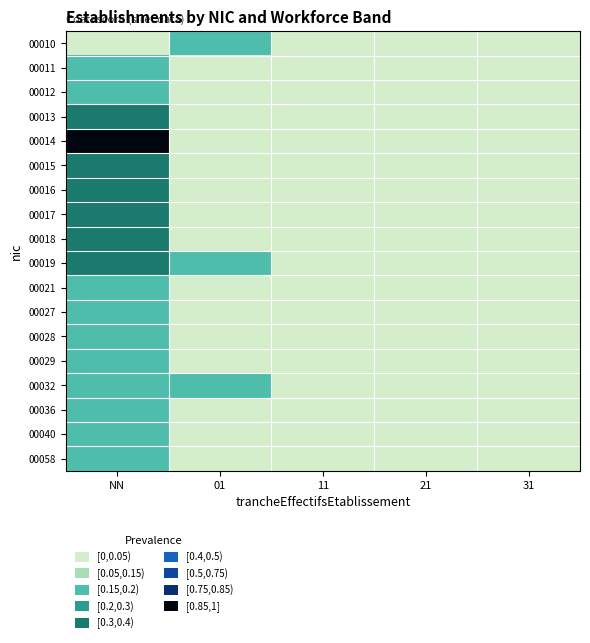

Reading left to right, list all the values displayed in this chart.

00010: NN=0.0	01=0.2	11=0.0	21=0.0	31=0.0
00011: NN=0.2	01=0.0	11=0.0	21=0.0	31=0.0
00012: NN=0.2	01=0.0	11=0.0	21=0.0	31=0.0
00013: NN=0.5	01=0.0	11=0.0	21=0.0	31=0.0
00014: NN=1.0	01=0.0	11=0.0	21=0.0	31=0.0
00015: NN=0.5	01=0.0	11=0.0	21=0.0	31=0.0
00016: NN=0.5	01=0.0	11=0.0	21=0.0	31=0.0
00017: NN=0.5	01=0.0	11=0.0	21=0.0	31=0.0
00018: NN=0.5	01=0.0	11=0.0	21=0.0	31=0.0
00019: NN=0.5	01=0.2	11=0.0	21=0.0	31=0.0
00021: NN=0.2	01=0.0	11=0.0	21=0.0	31=0.0
00027: NN=0.2	01=0.0	11=0.0	21=0.0	31=0.0
00028: NN=0.2	01=0.0	11=0.0	21=0.0	31=0.0
00029: NN=0.2	01=0.0	11=0.0	21=0.0	31=0.0
00032: NN=0.2	01=0.2	11=0.0	21=0.0	31=0.0
00036: NN=0.2	01=0.0	11=0.0	21=0.0	31=0.0
00040: NN=0.2	01=0.0	11=0.0	21=0.0	31=0.0
00058: NN=0.2	01=0.0	11=0.0	21=0.0	31=0.0